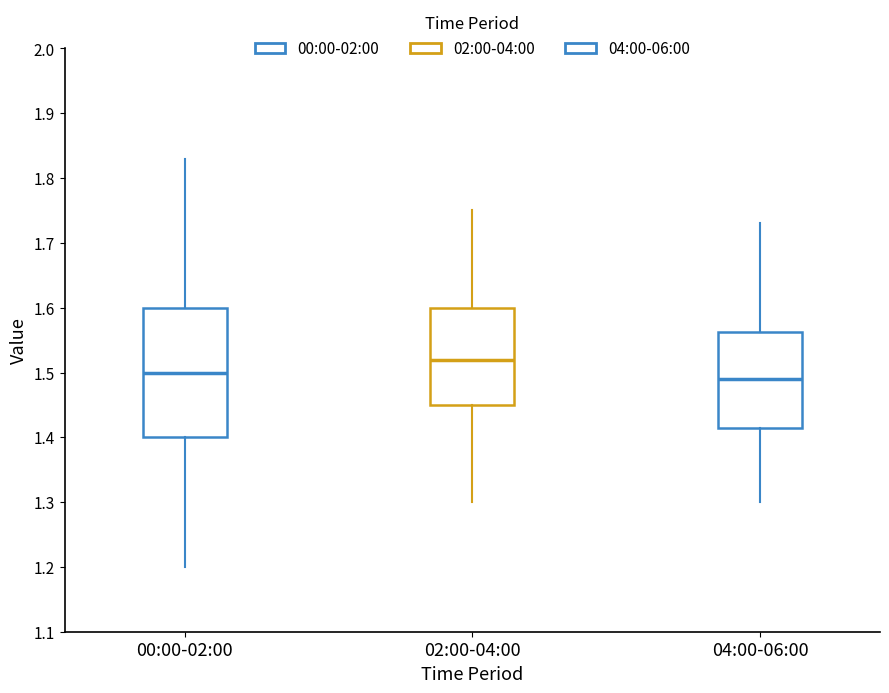

Where does the lower whisker of the box for 00:00-02:00 end on the y-axis? The values are not printed on the chart, so give them approximately, as read against the axis.

1.20